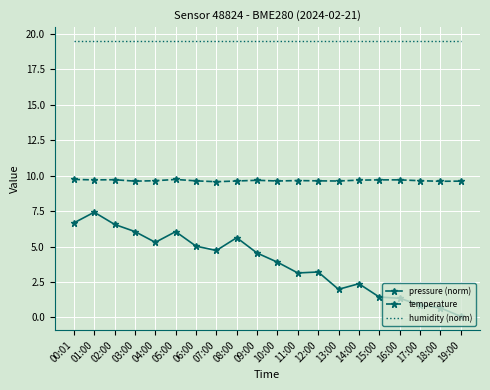

Count the number of data series in this chart.

3